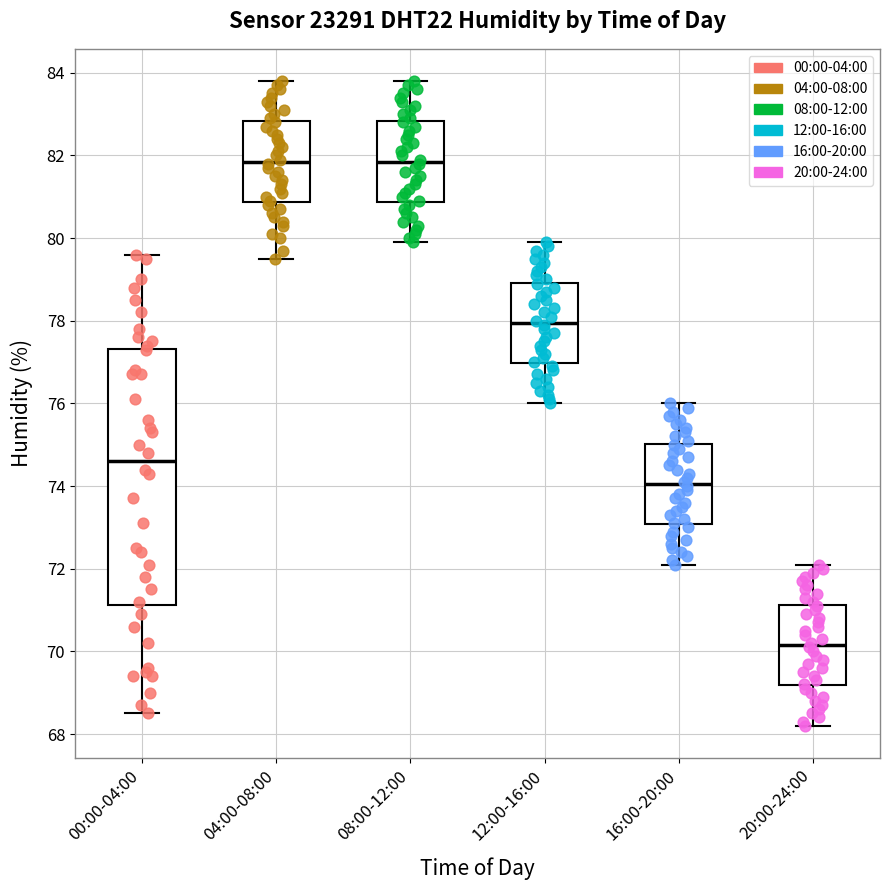

Where does the median line of the box for 08:00-12:00 sit on the y-axis? The values are not printed on the chart, so give them approximately, as read against the axis.

81.8